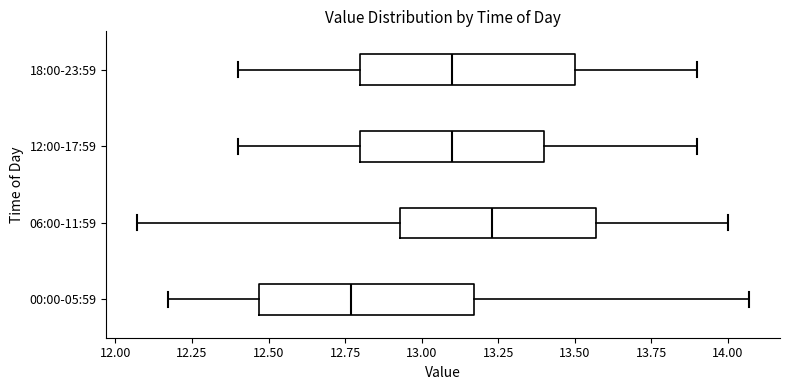

Which box has the furthest to the left median line?

00:00-05:59